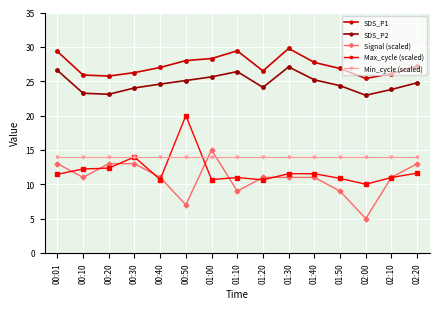

True or false: SDS_P1 and Min_cycle (scaled) intersect in this chart.

False